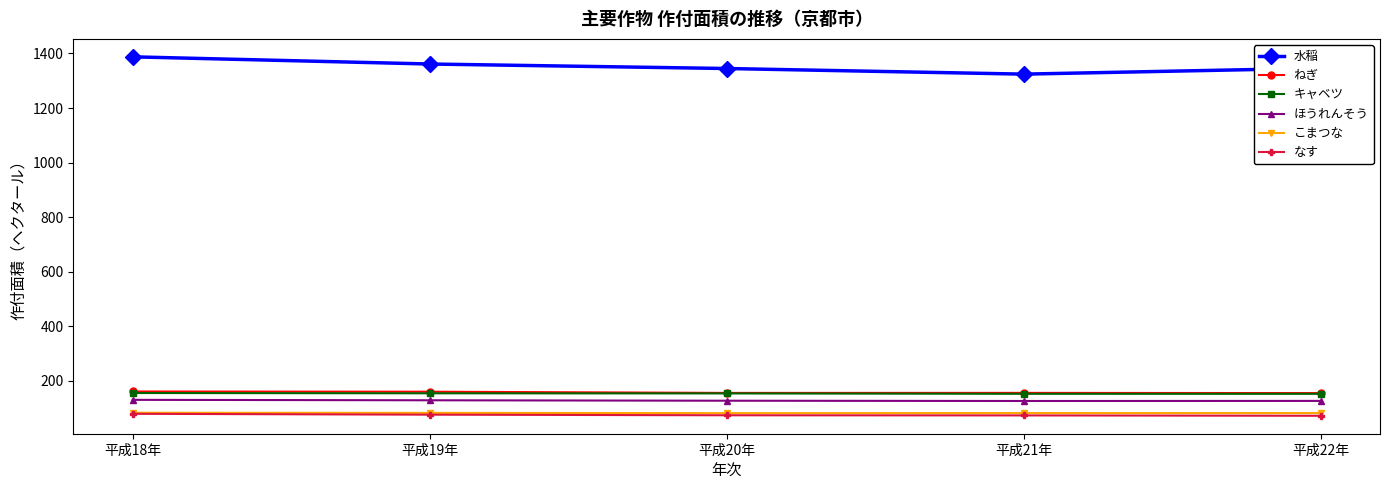

True or false: なす and 水稲 cross at least once.

False